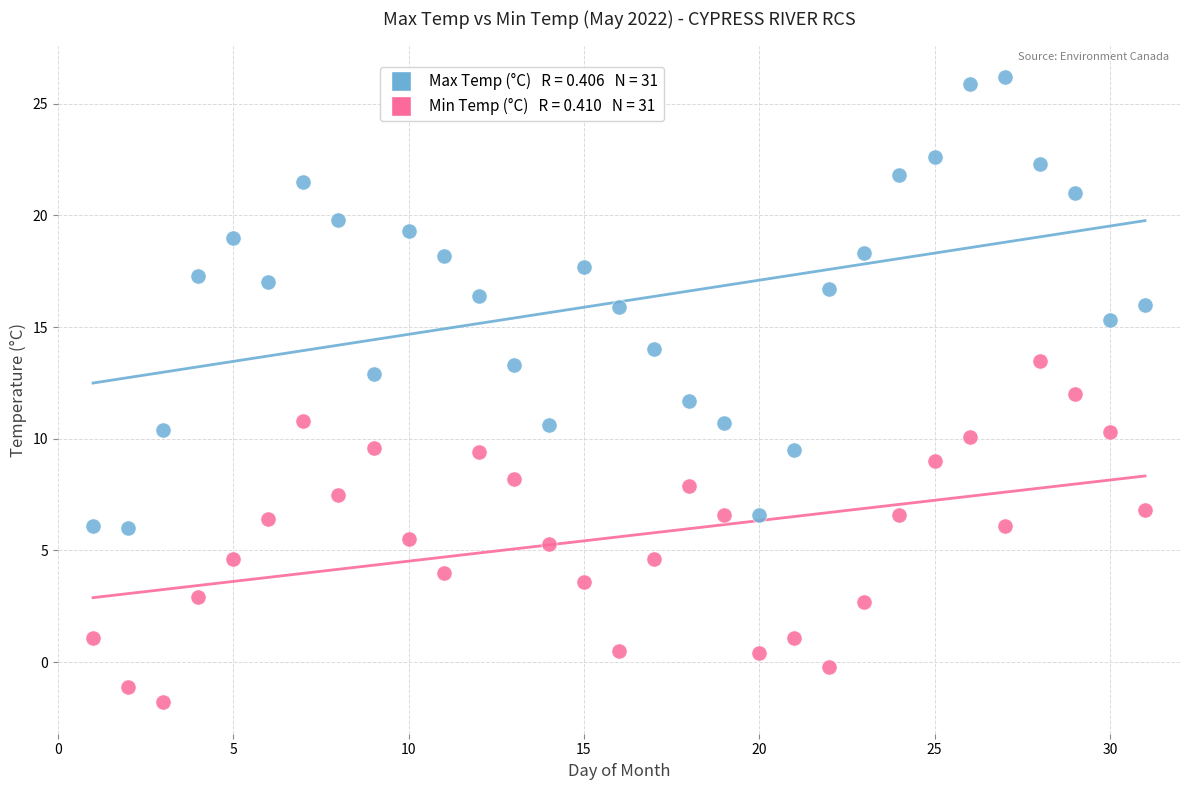

Across all data points, what is the range of Y values (max minus min)?

28.0